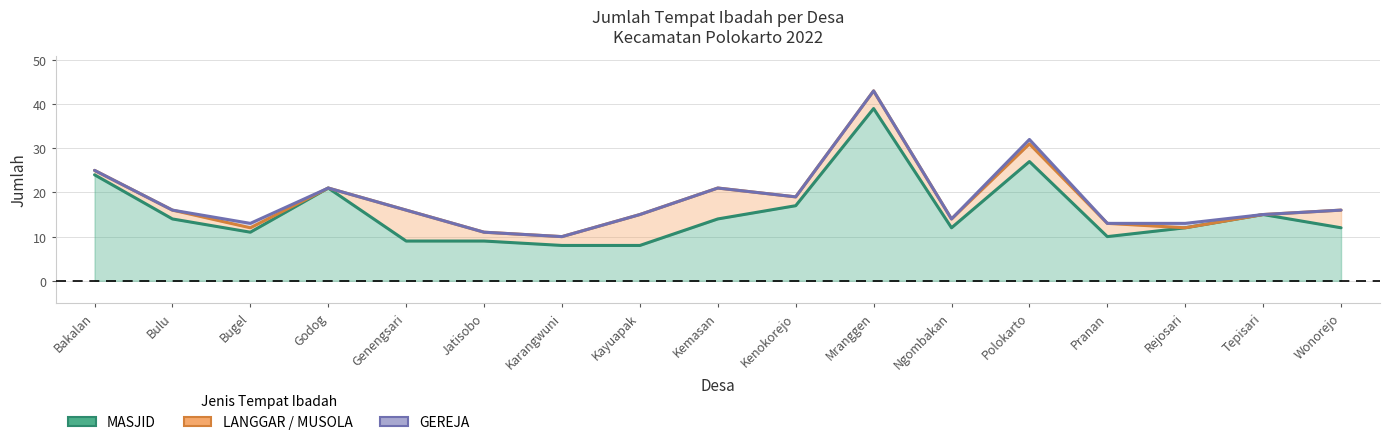

True or false: MASJID and GEREJA cross at least once.

False